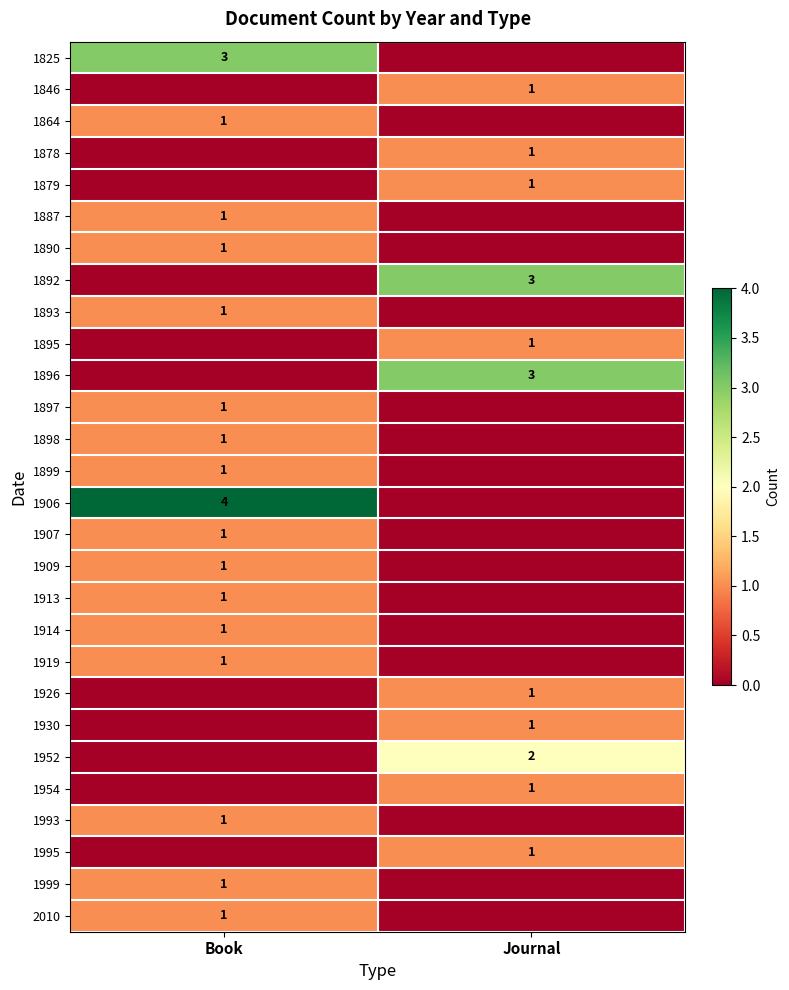

True or false: 1913 has a value of 1 at Book.

True